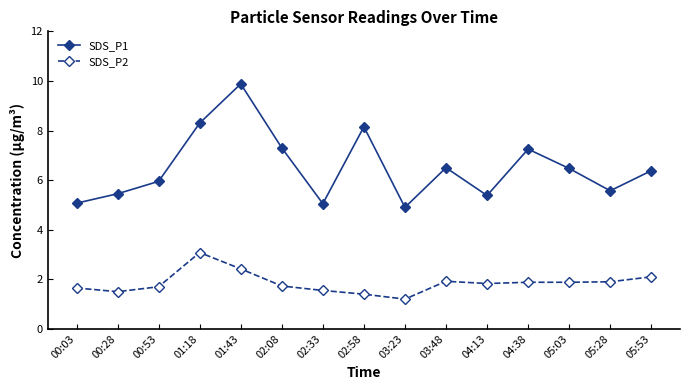

What is the difference between the maximum and minimum values in the SDS_P2 series?

1.9